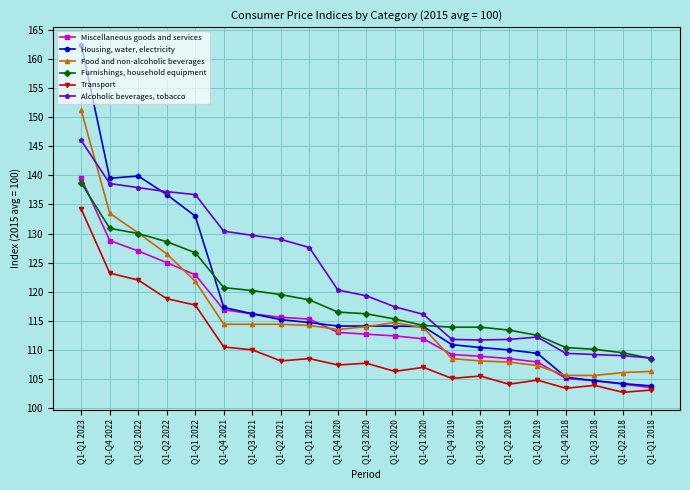

True or false: Transport has more than 1 interior local peaks.

True